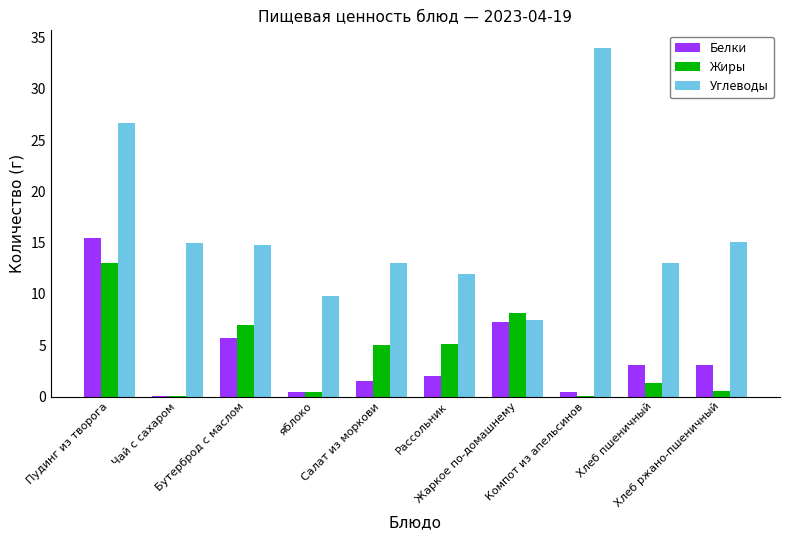

At which label does Углеводы first exceed 14?

Пудинг из творога